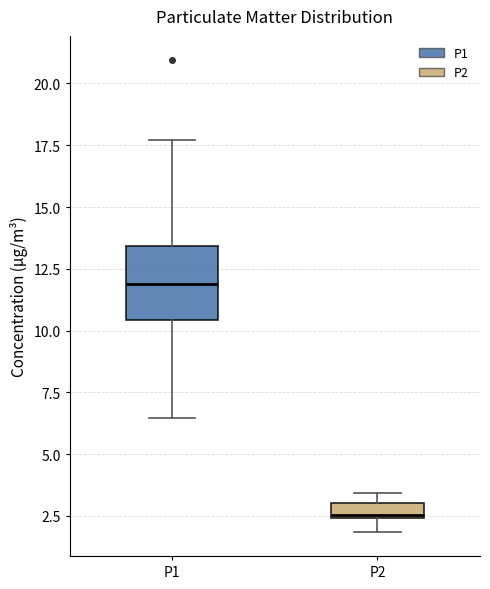

Comparing the boxes themselves (not the whiskers), which one is the tallest?

P1